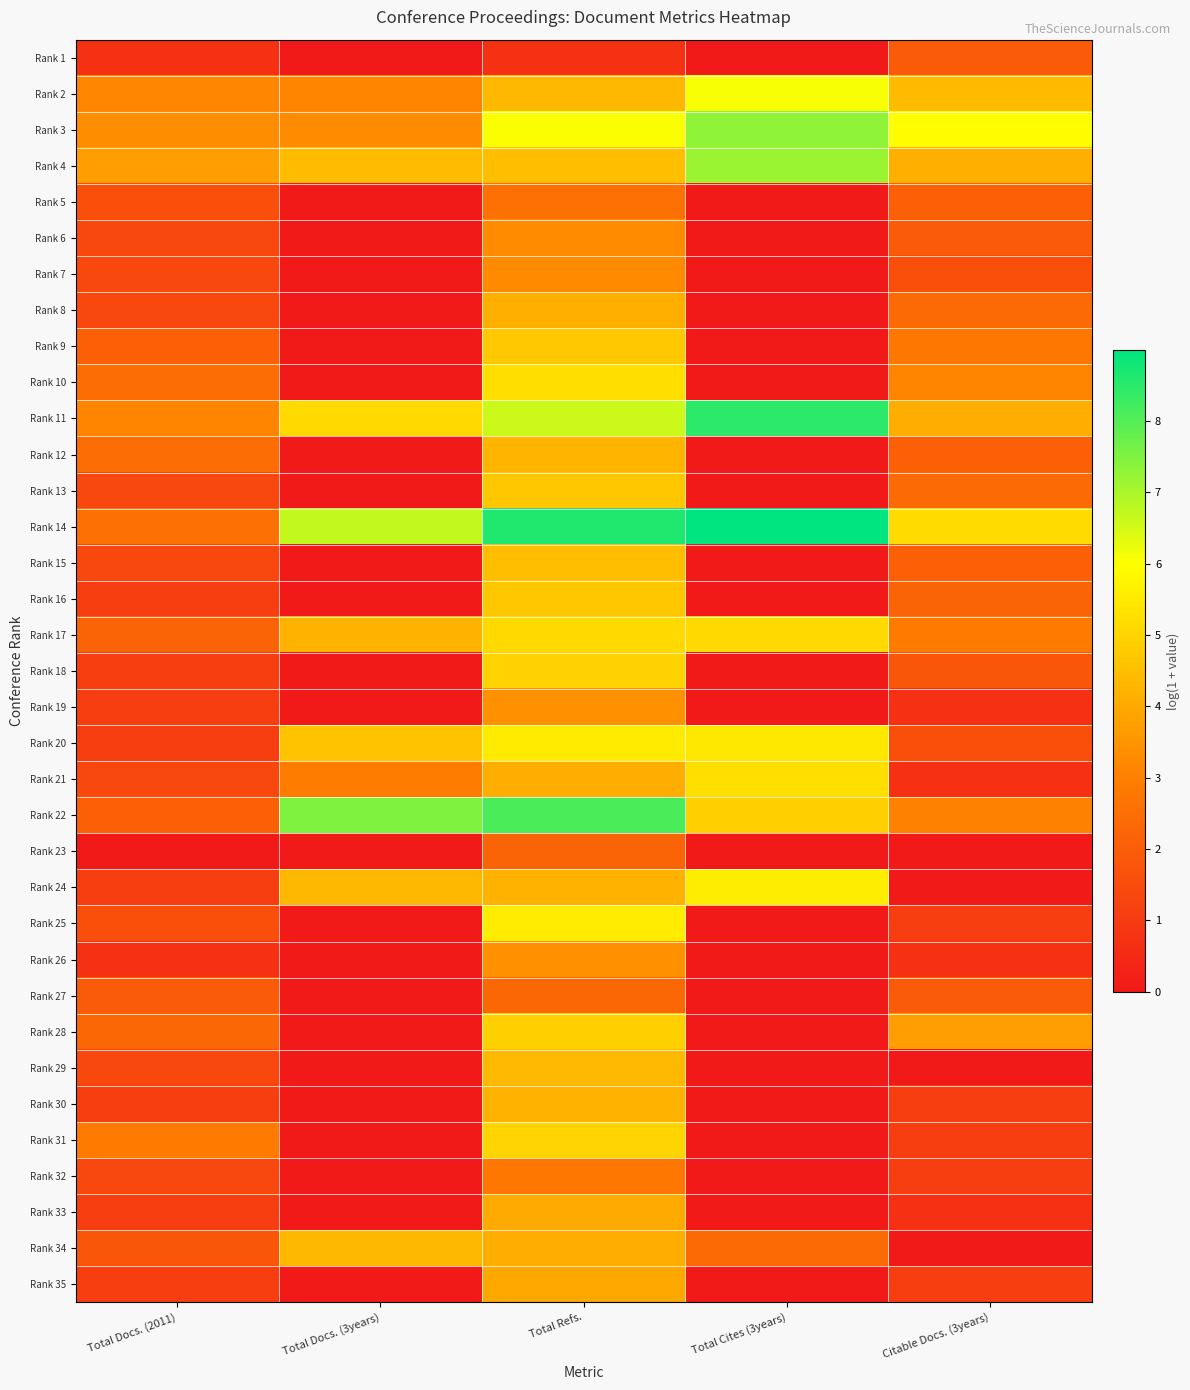

What is the greatest value displayed?

9.0